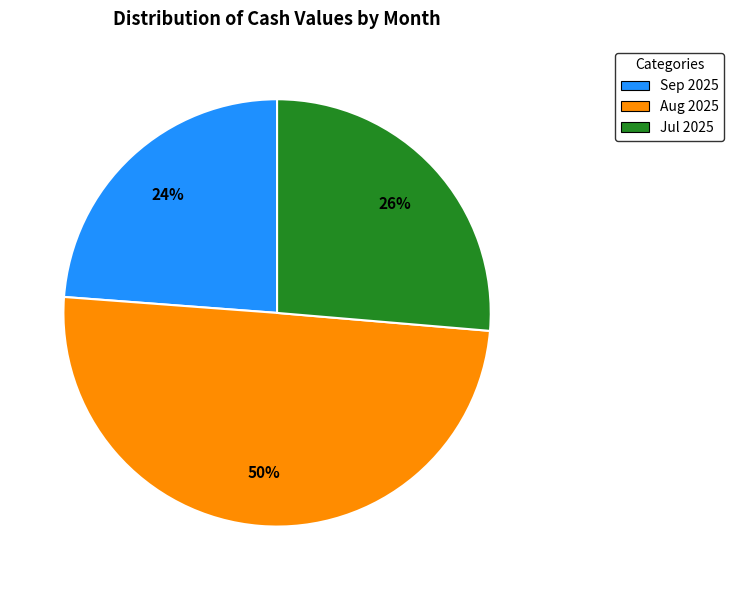

Rank the categories by value from lowest to highest.

Sep 2025, Jul 2025, Aug 2025